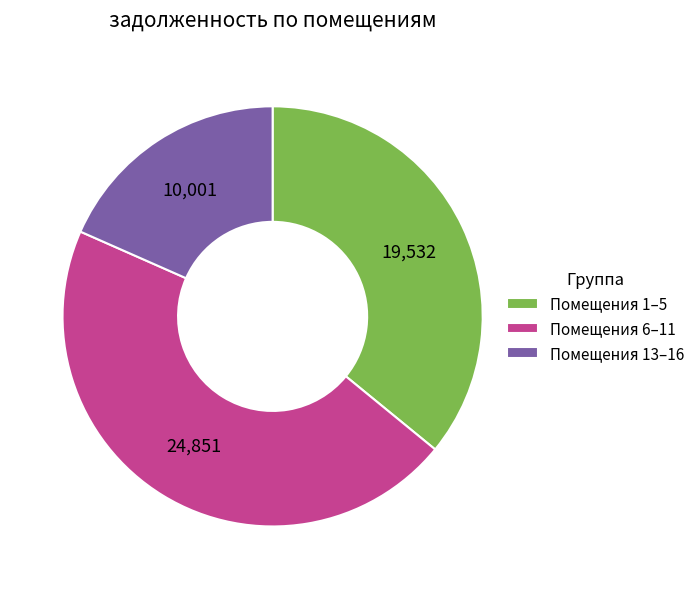

Do Помещения 1–5 and Помещения 13–16 together represent more than half of the pie?

Yes